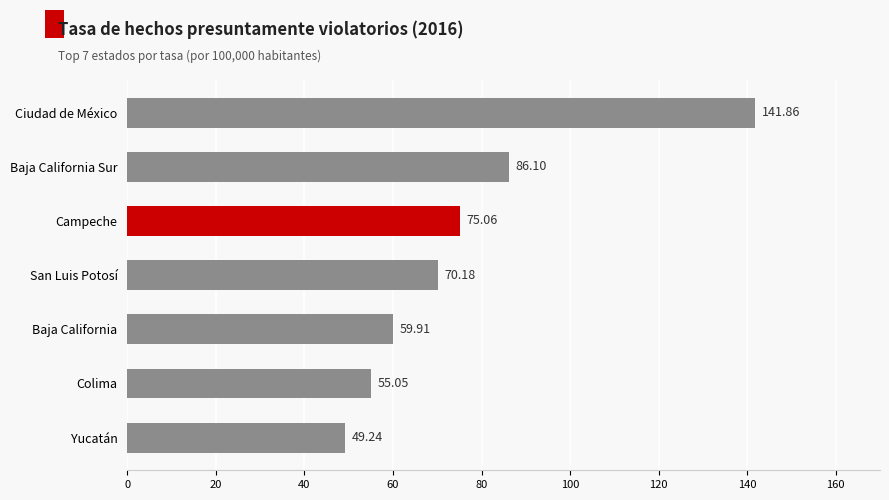

Between Baja California and Campeche, which is larger?

Campeche